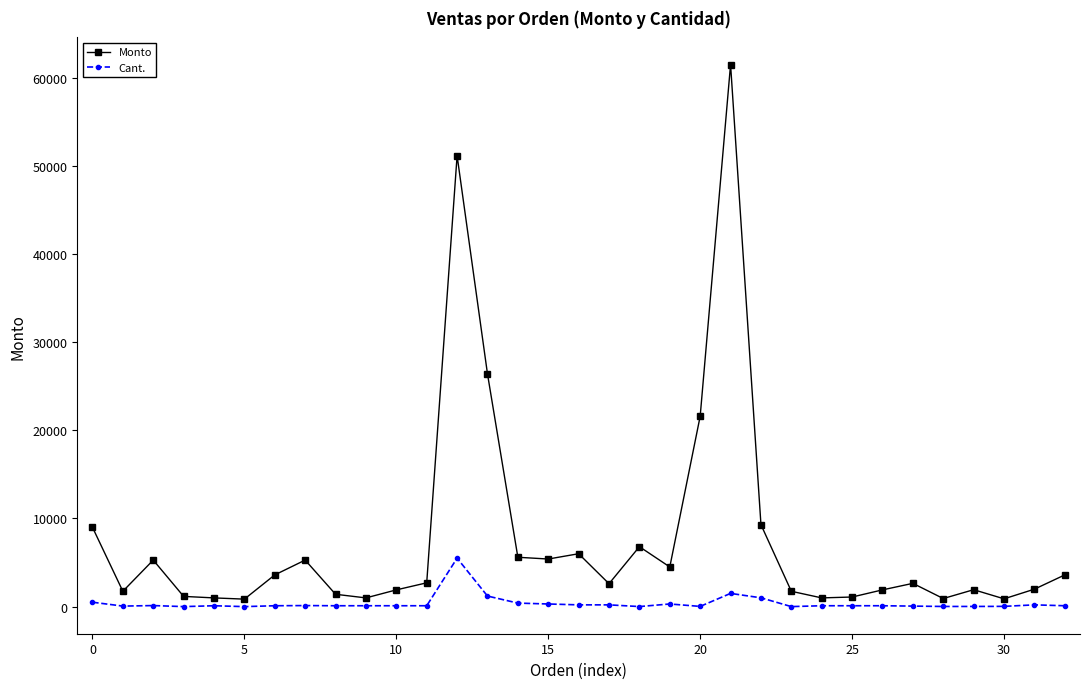

How many categories are shown in the chart?

33